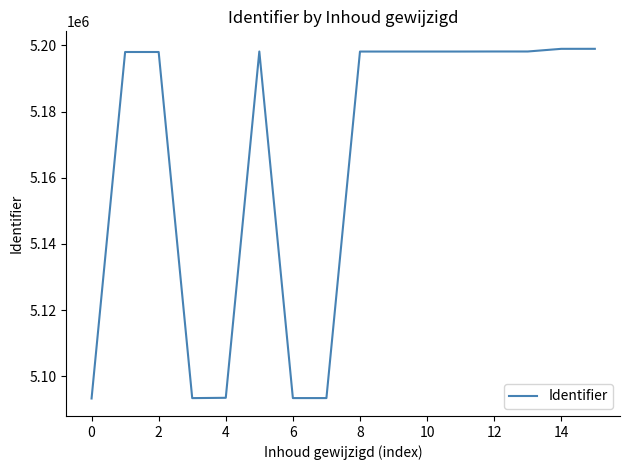

What is the maximum value shown in the chart?

5198986